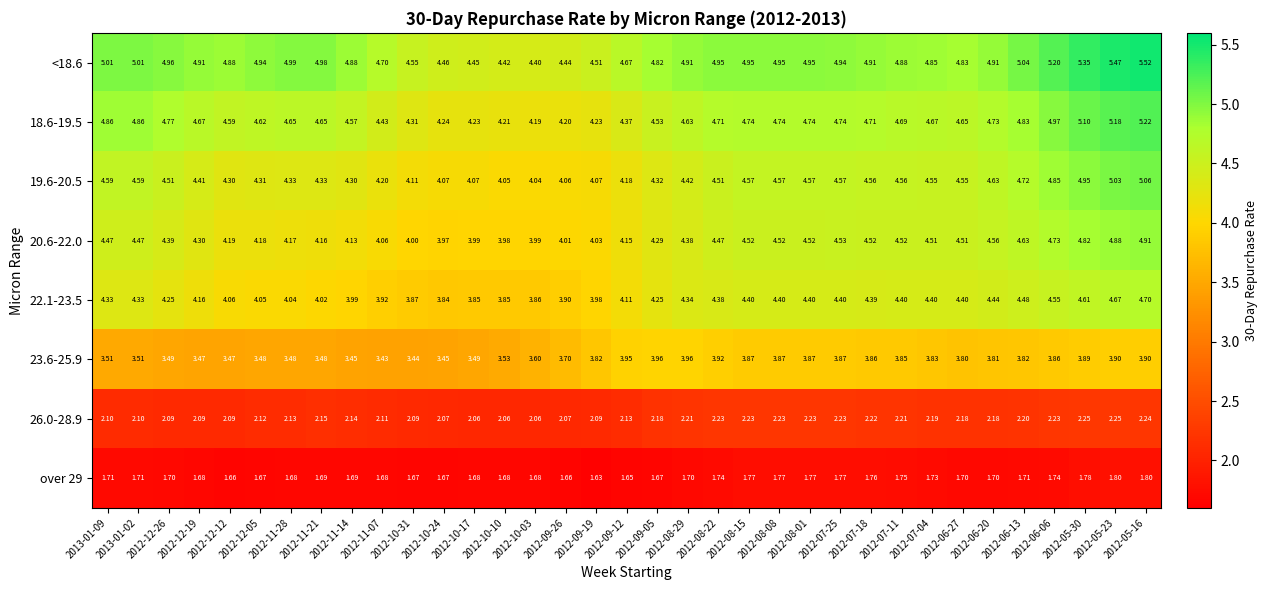

Is the value of 26.0-28.9 at 2012-12-26 greater than the value of 20.6-22.0 at 2012-11-07?

No